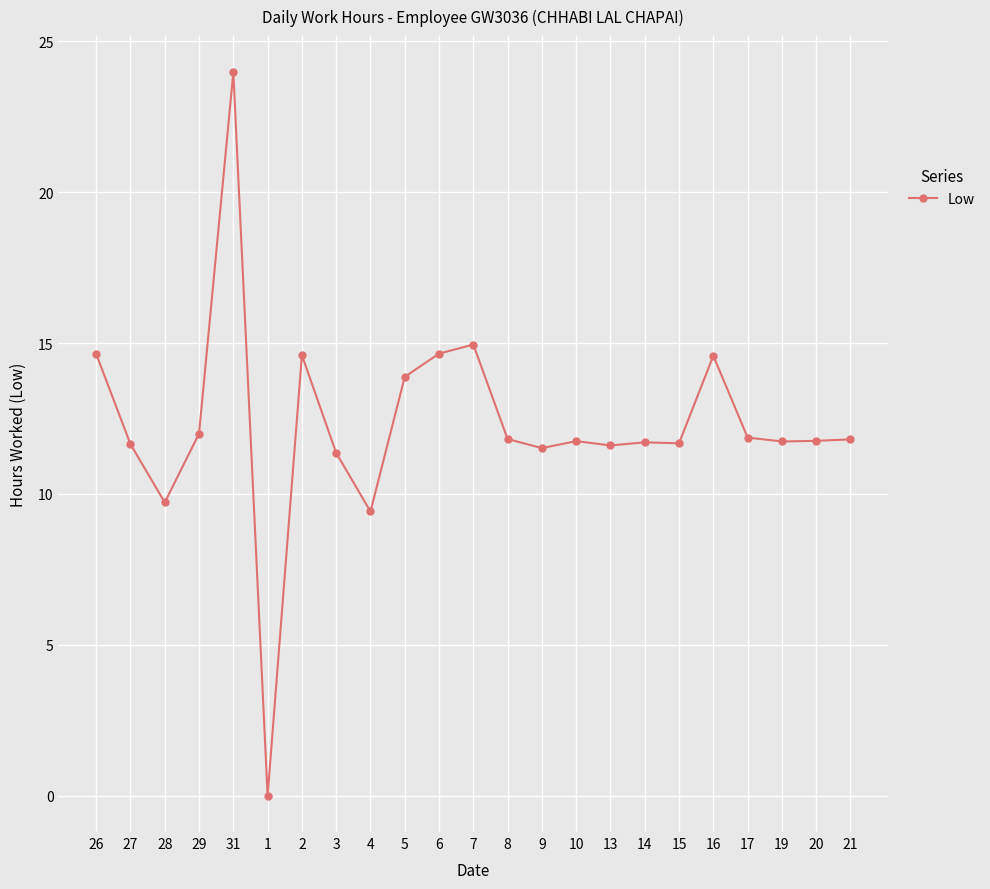

What is the difference between the second highest and second lowest values?

5.5